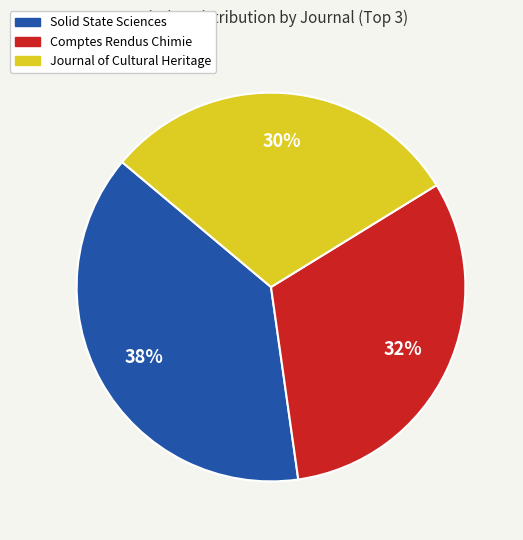

How many slices are in this pie chart?

3